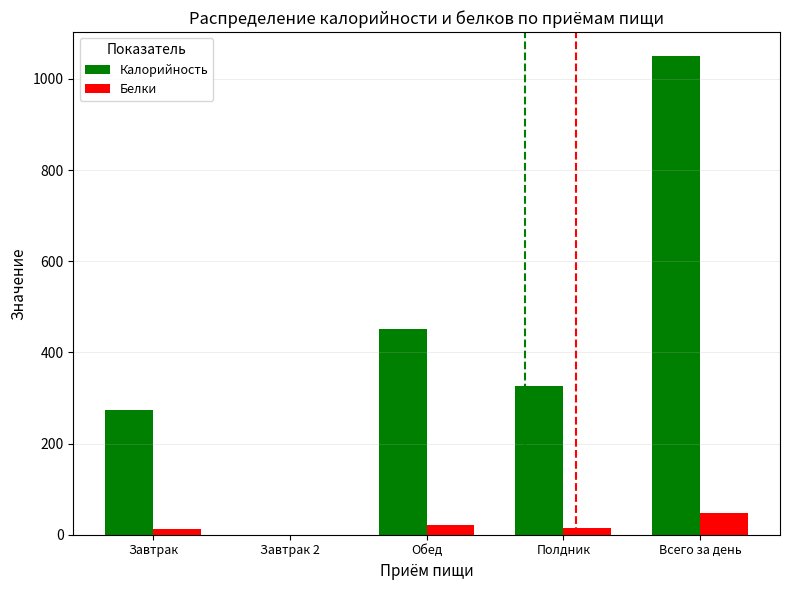

True or false: Калорийность has a value of 486.4 at Завтрак.

False